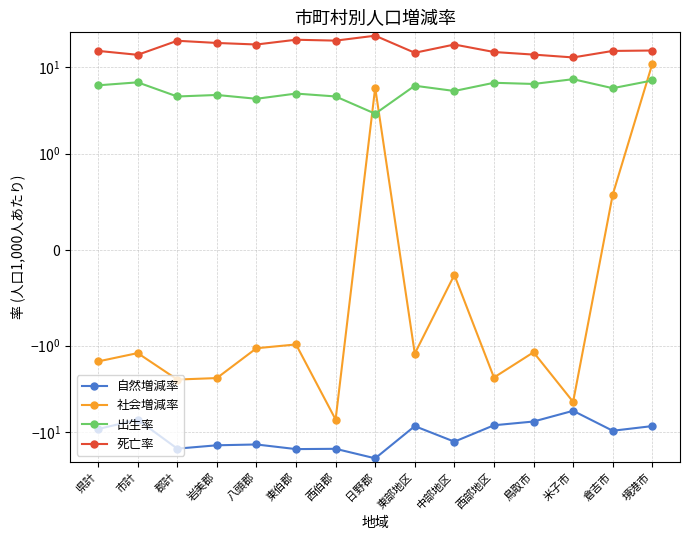

Between 倉吉市 and 境港市, which series saw the biggest shift?

社会増減率